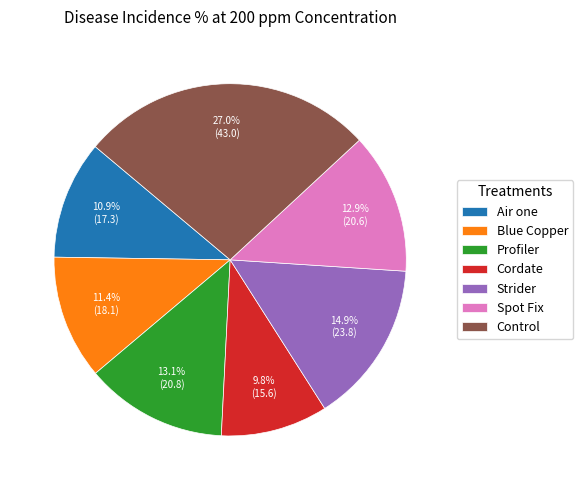

Which slice is the largest?

Control